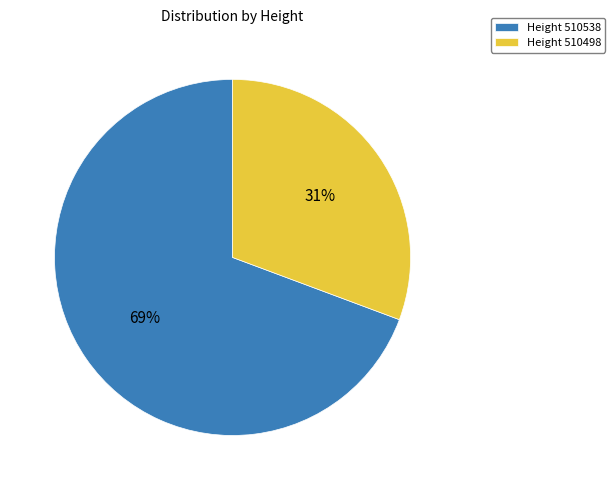

Is the sum of Height 510538 and Height 510498 greater than half?

Yes